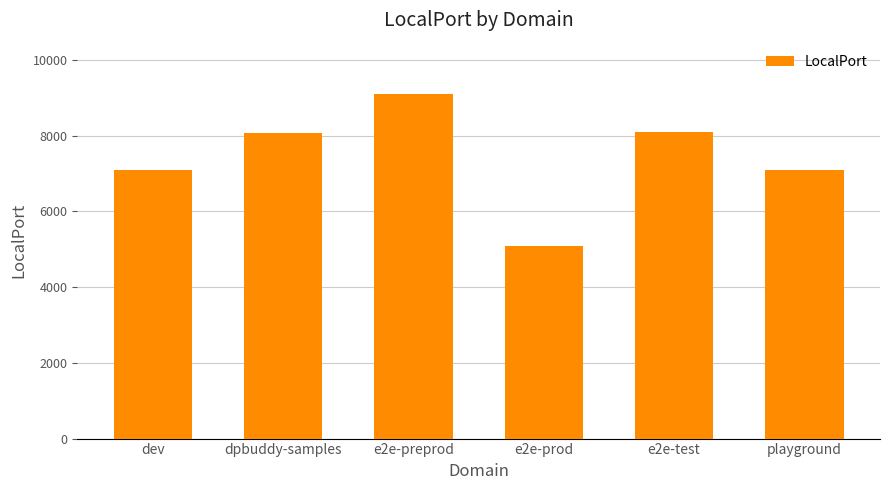

Is it true that the value at dpbuddy-samples is 5310?

False